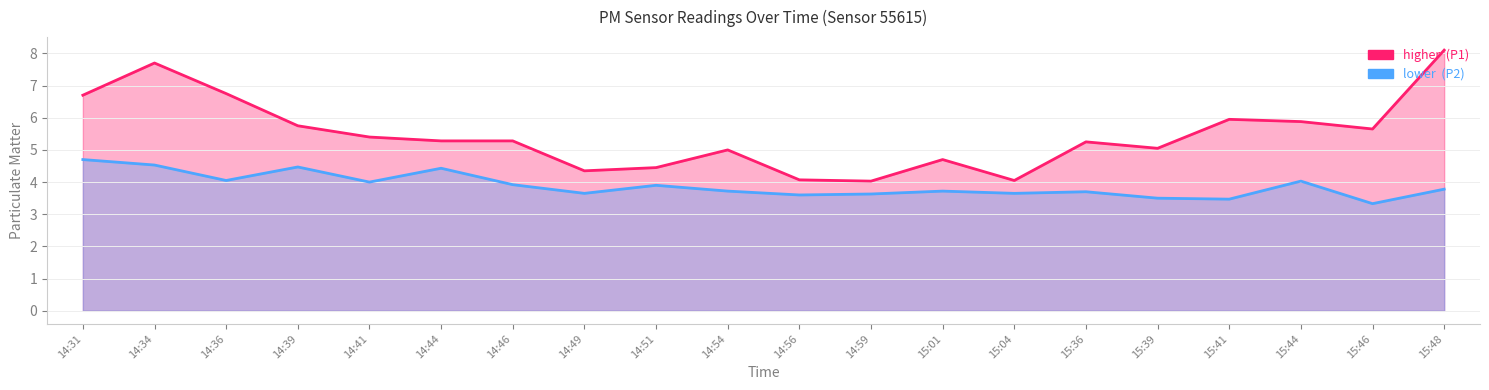

Between 14:36 and 15:39, which is larger?

14:36